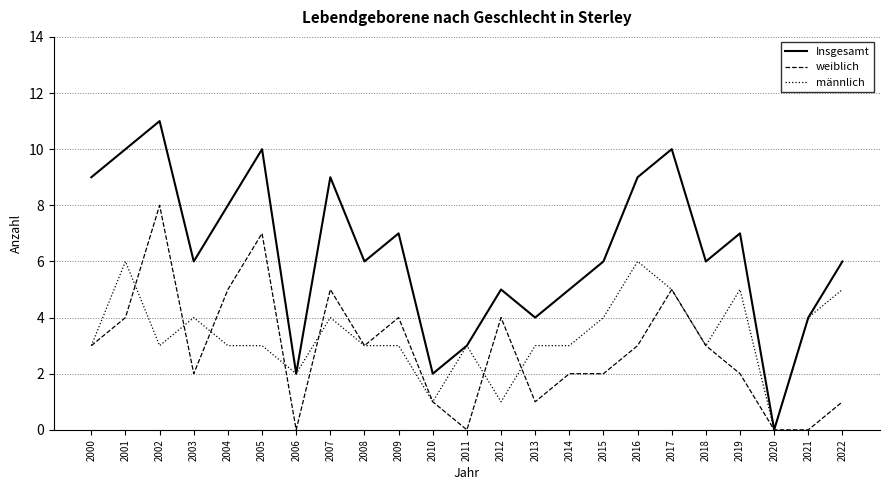

Which series has the largest total across all categories?

Insgesamt